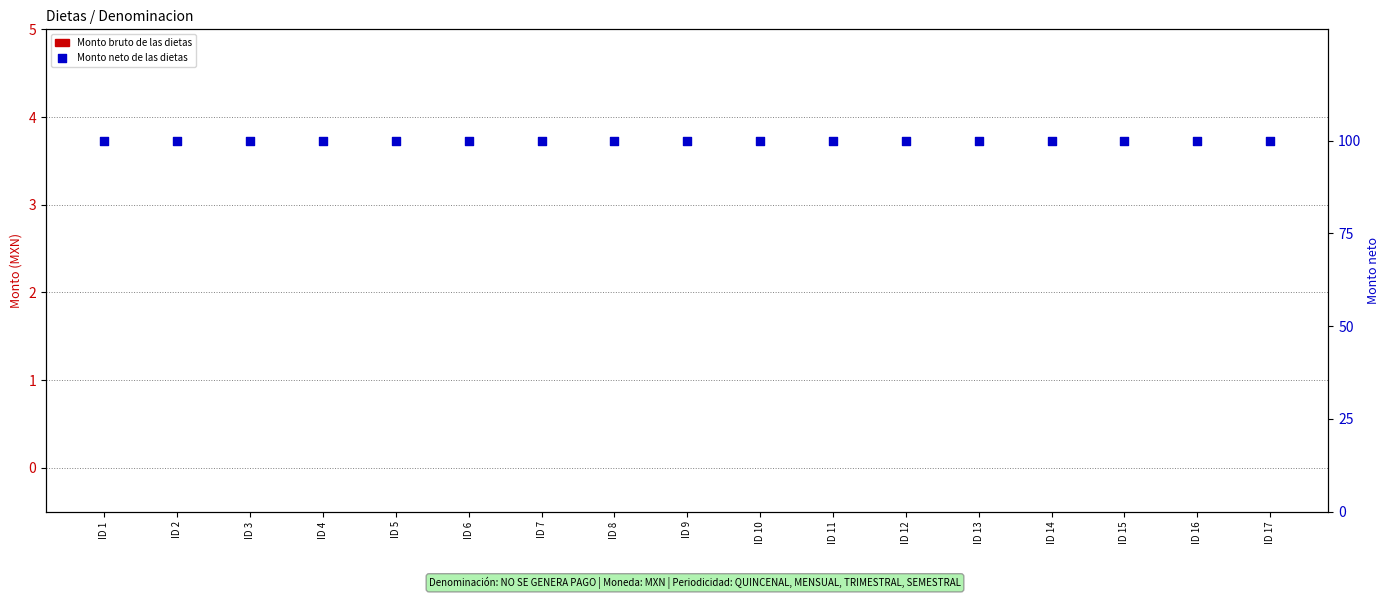

Which series has the largest total across all categories?

Monto neto de las dietas